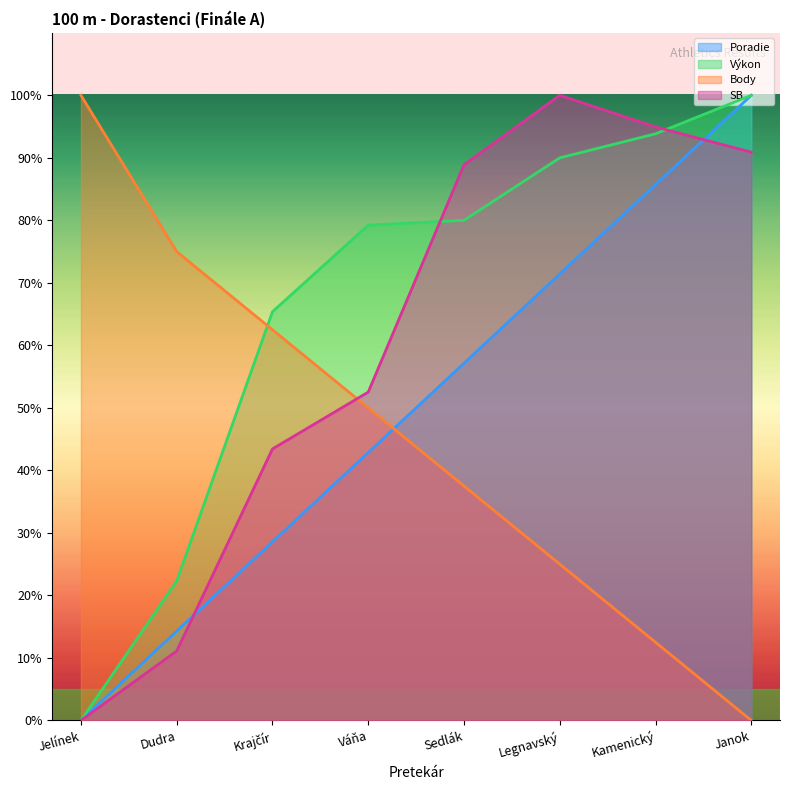

True or false: SB has more than 1 interior local peaks.

False